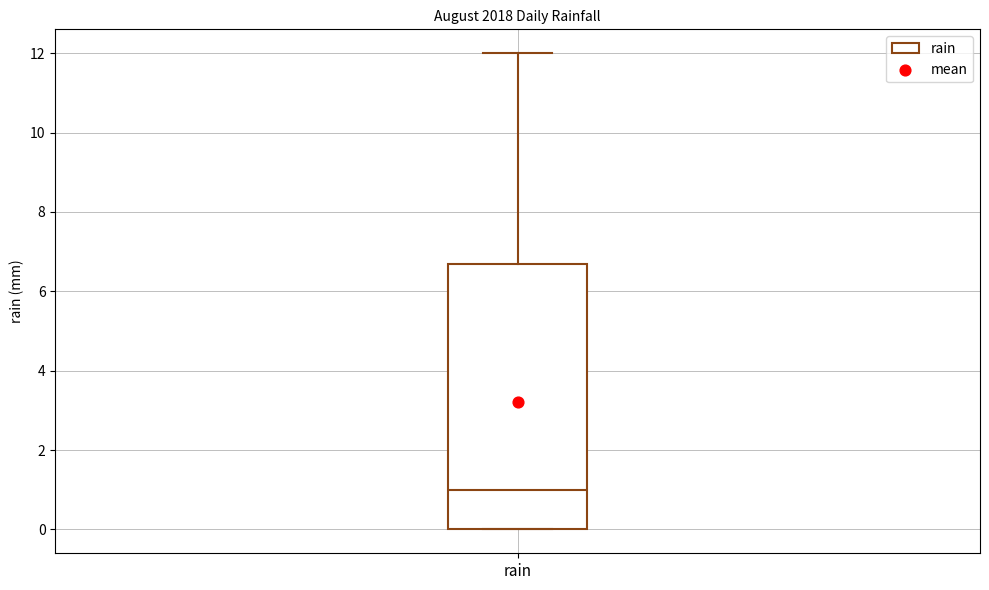

Where is the lower edge of the box for rain on the y-axis? The values are not printed on the chart, so give them approximately, as read against the axis.

0.0